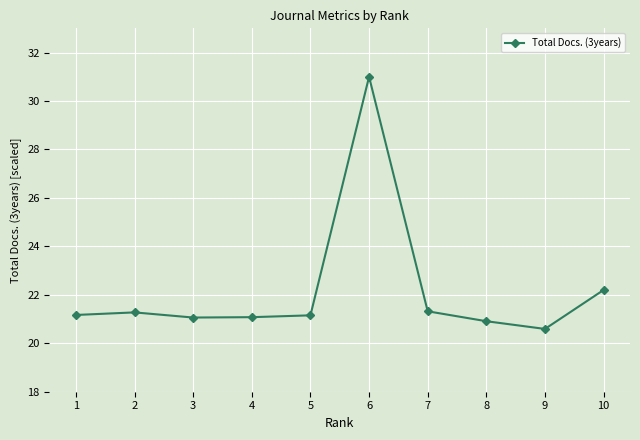

What is the sum of all values?

221.8